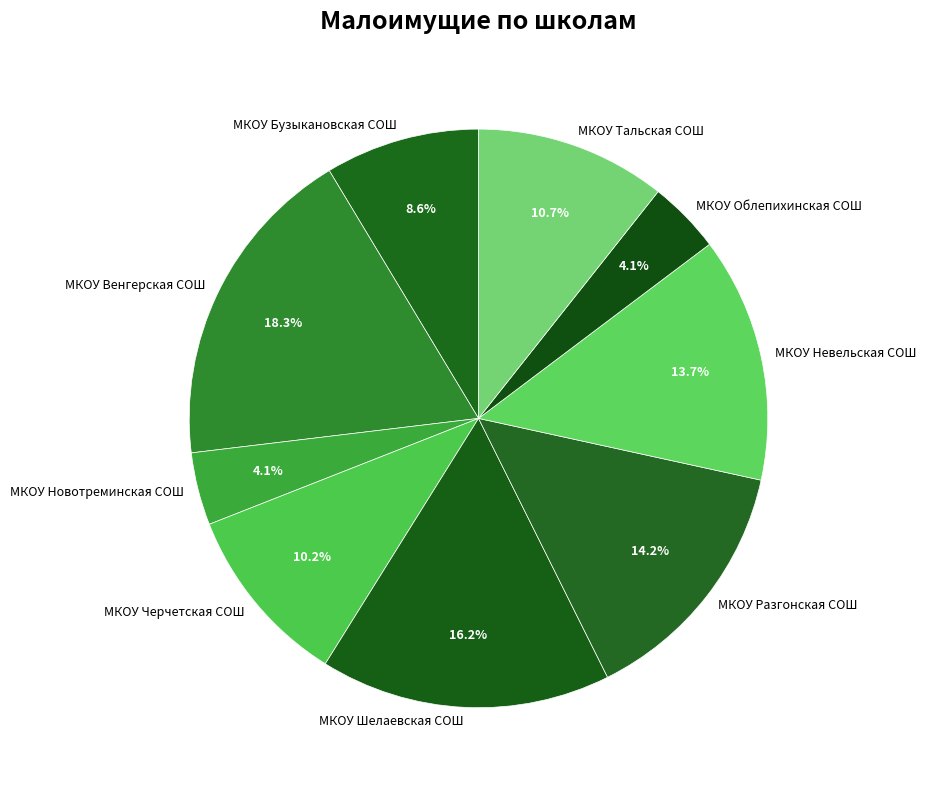

Is there any slice that represents more than half of the pie?

No